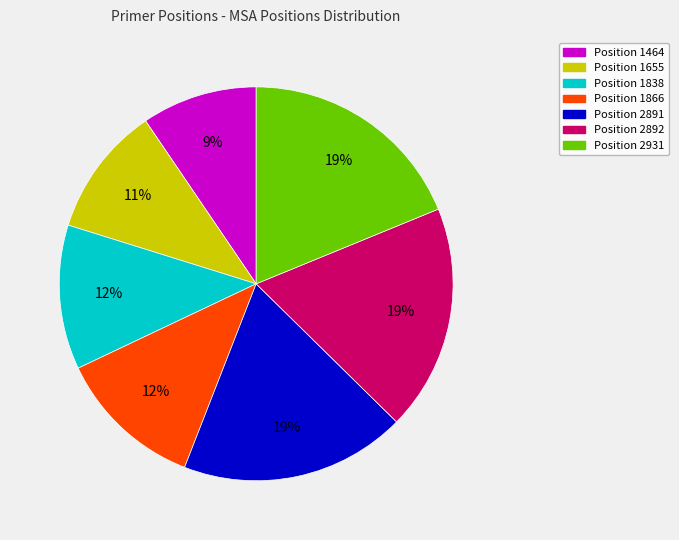

Is it true that Position 1866 is 1% of the pie?

False